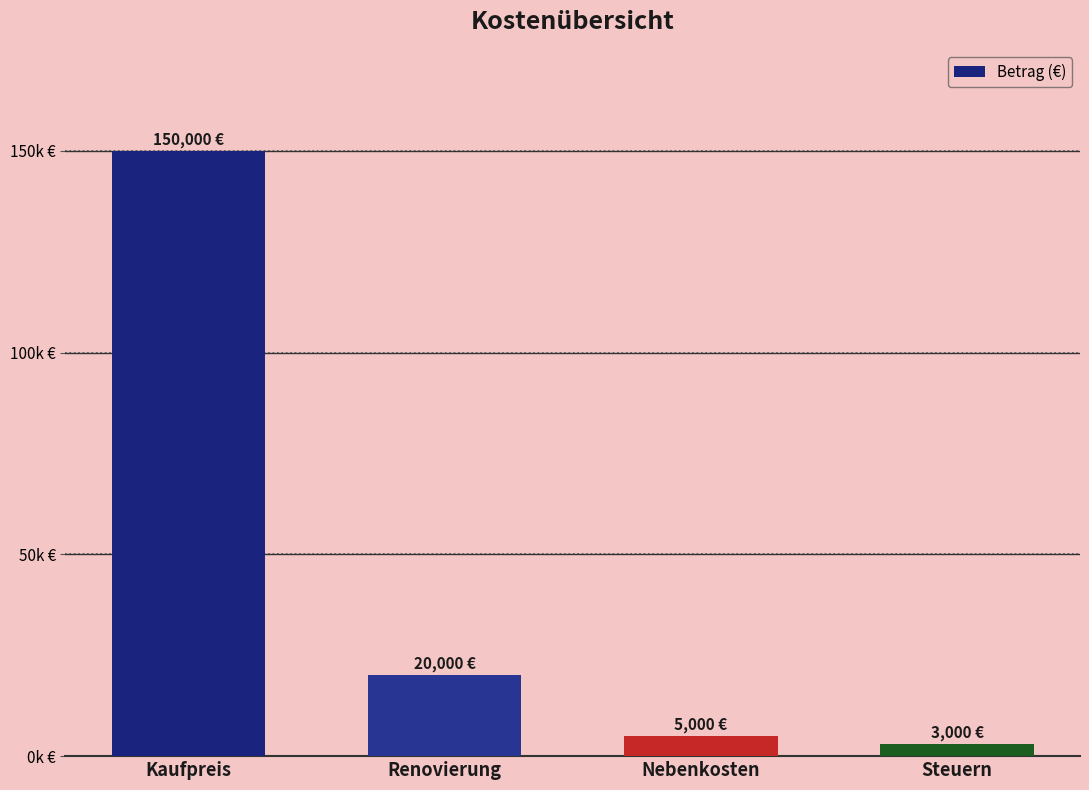

At which category does the chart reach its peak across all series?

Kaufpreis